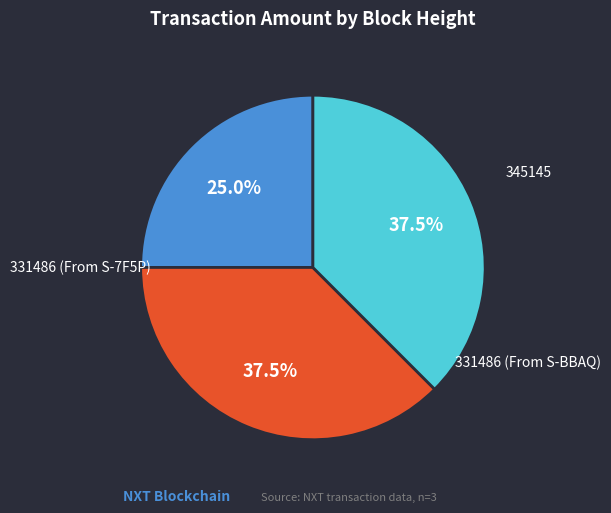

To the nearest percent, what is the average slice percentage?

33%